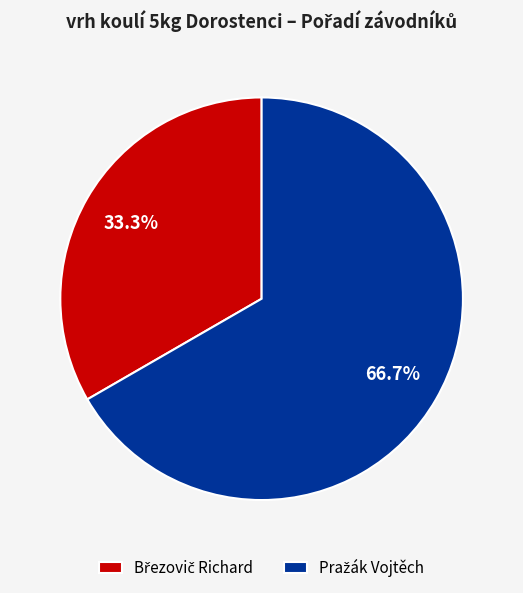

Is there any slice that represents more than half of the pie?

Yes